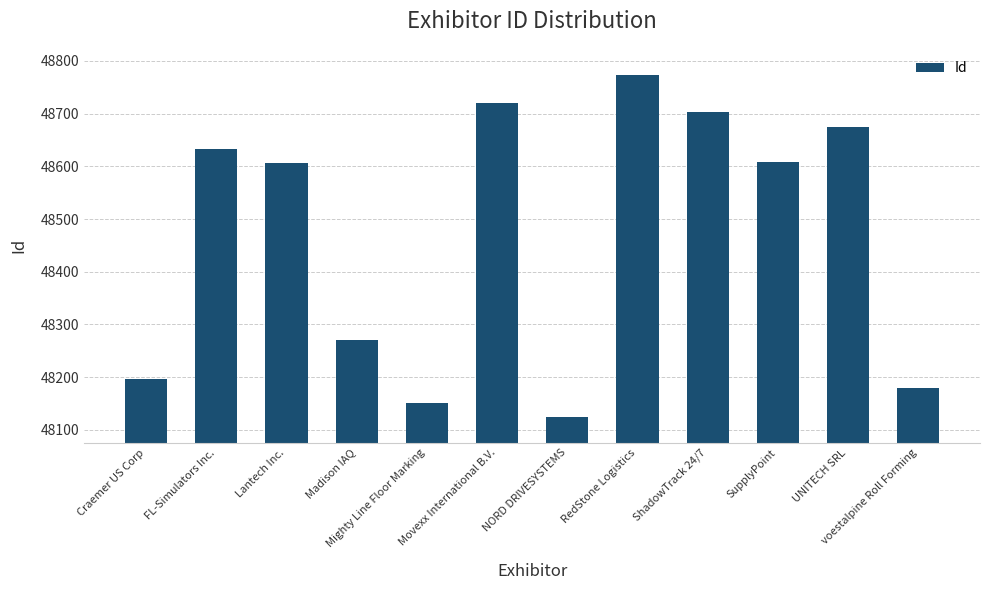

What position from the right is SupplyPoint?

3